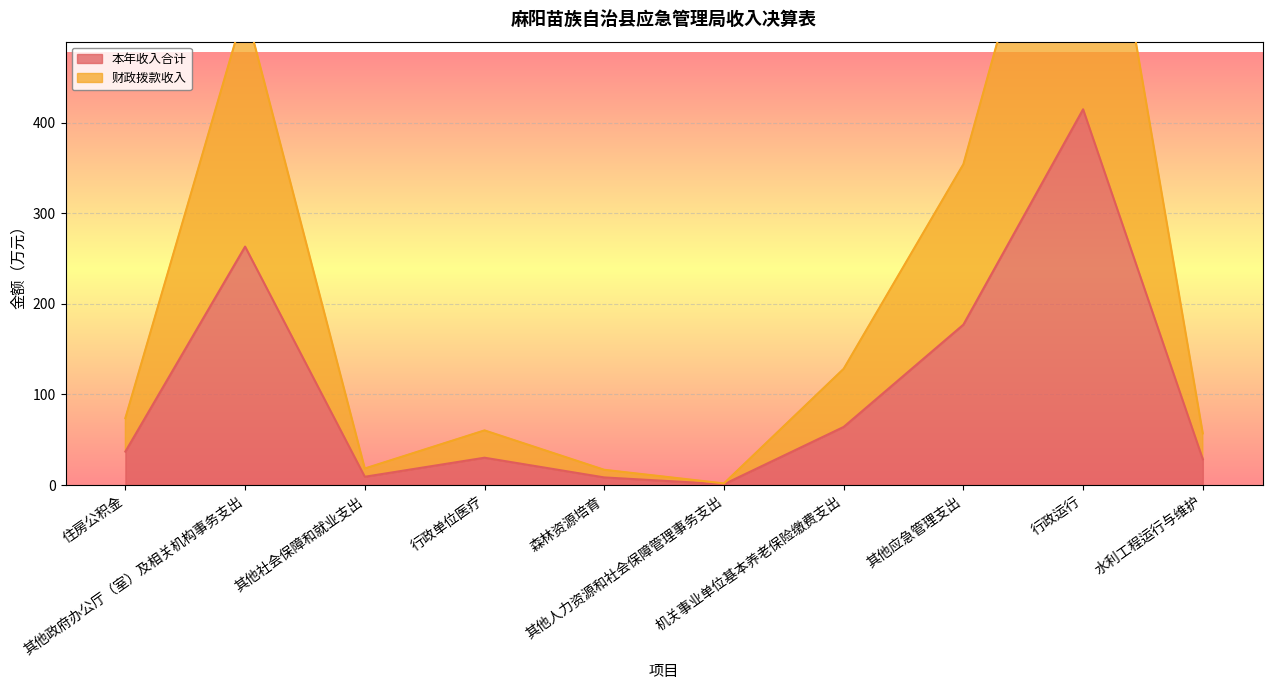

What is the highest value of the 本年收入合计 series?

414.6